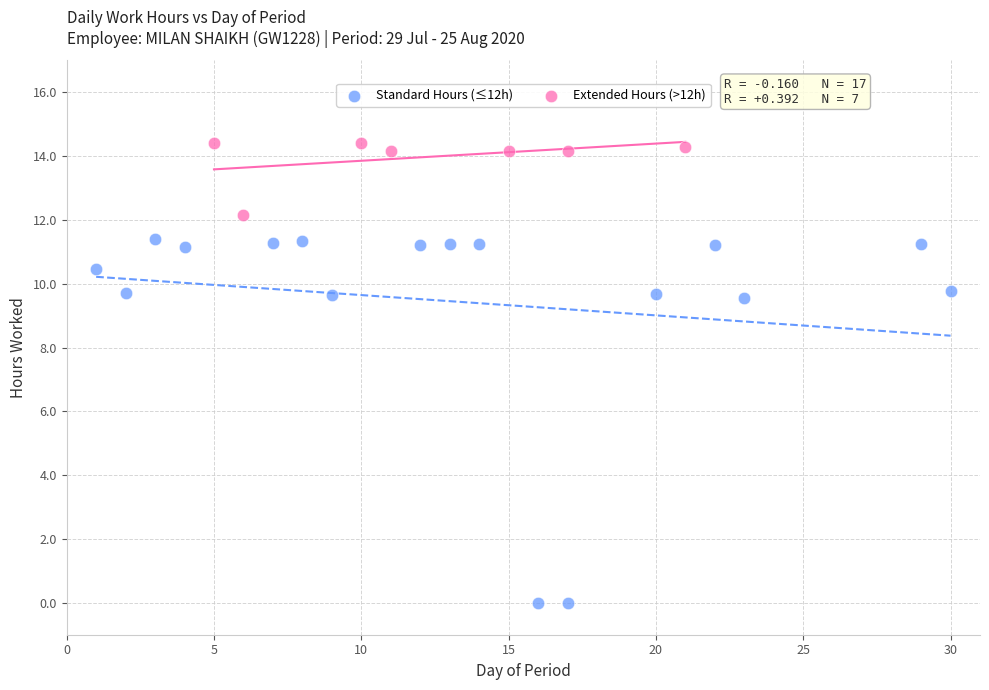

Which series reaches the maximum Y coordinate?

Extended Hours (>12h)